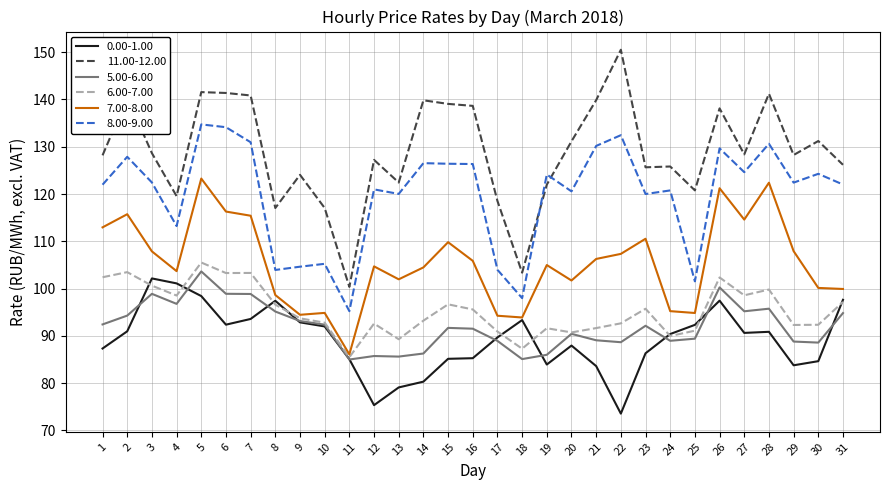

How many values in the 5.00-6.00 series are below 91?

14